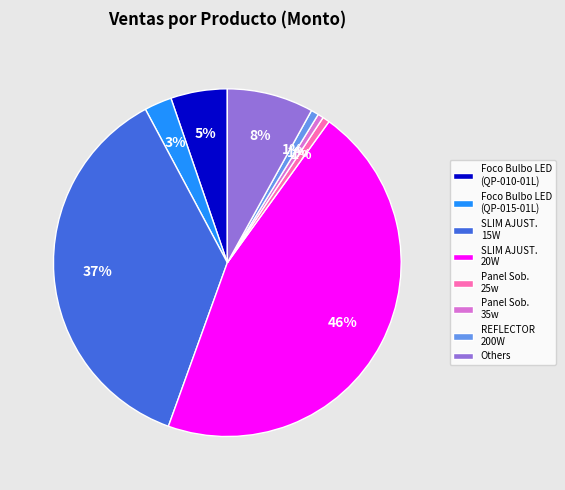

Which slice is the largest?

SLIM AJUST. 20W